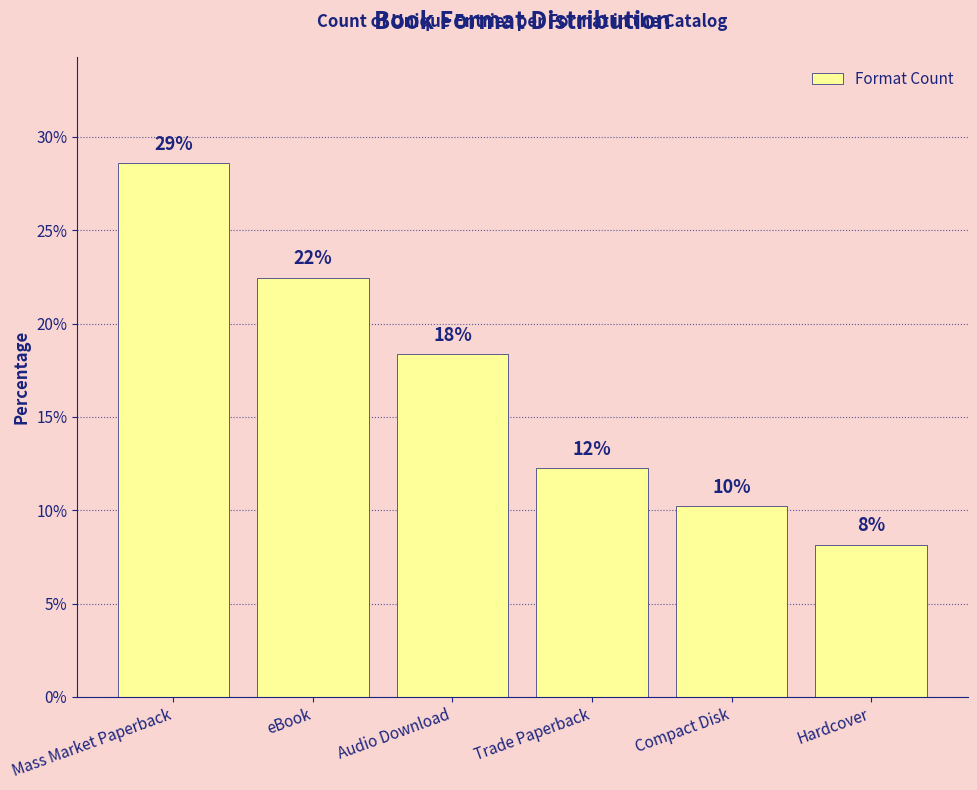

Where is the data nearest to the value 18?

Audio Download